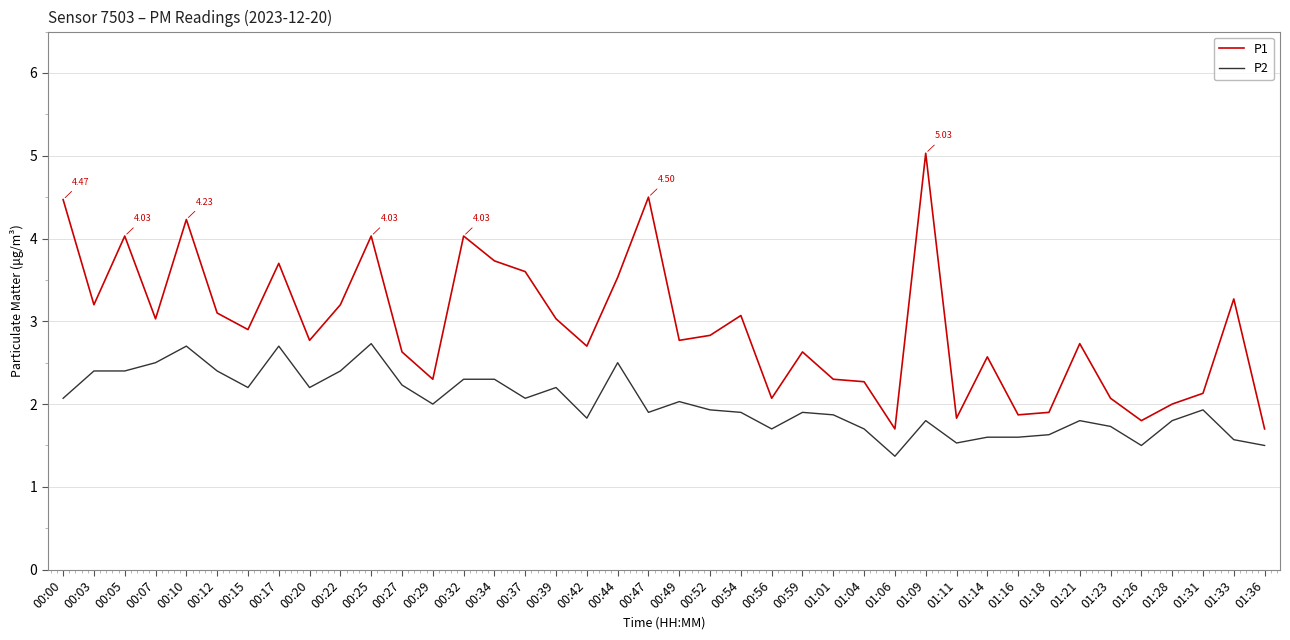

What is the total value across all series at 00:17?

6.4